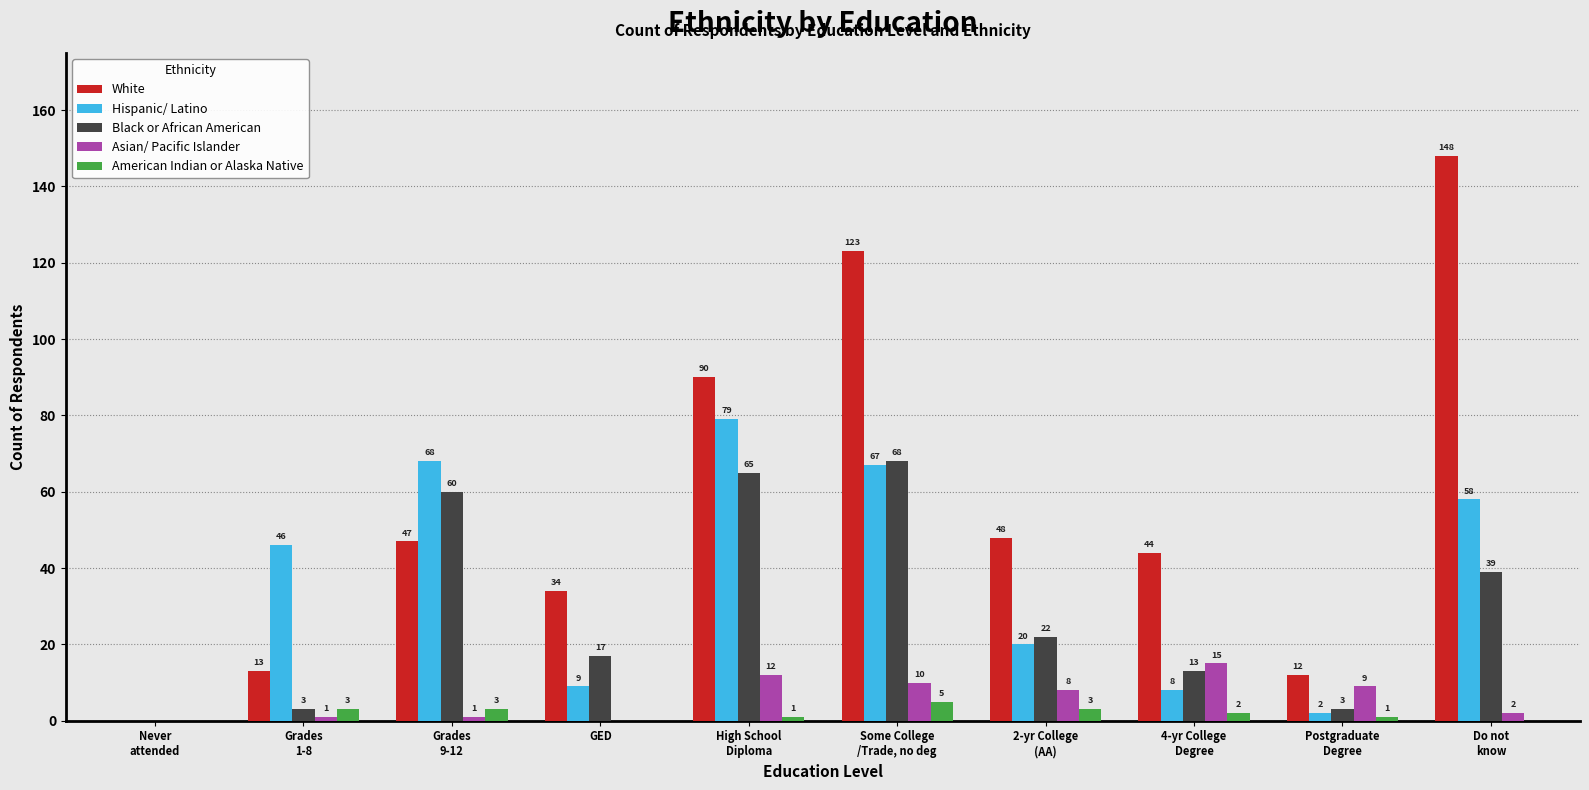

What is the greatest value displayed?

148